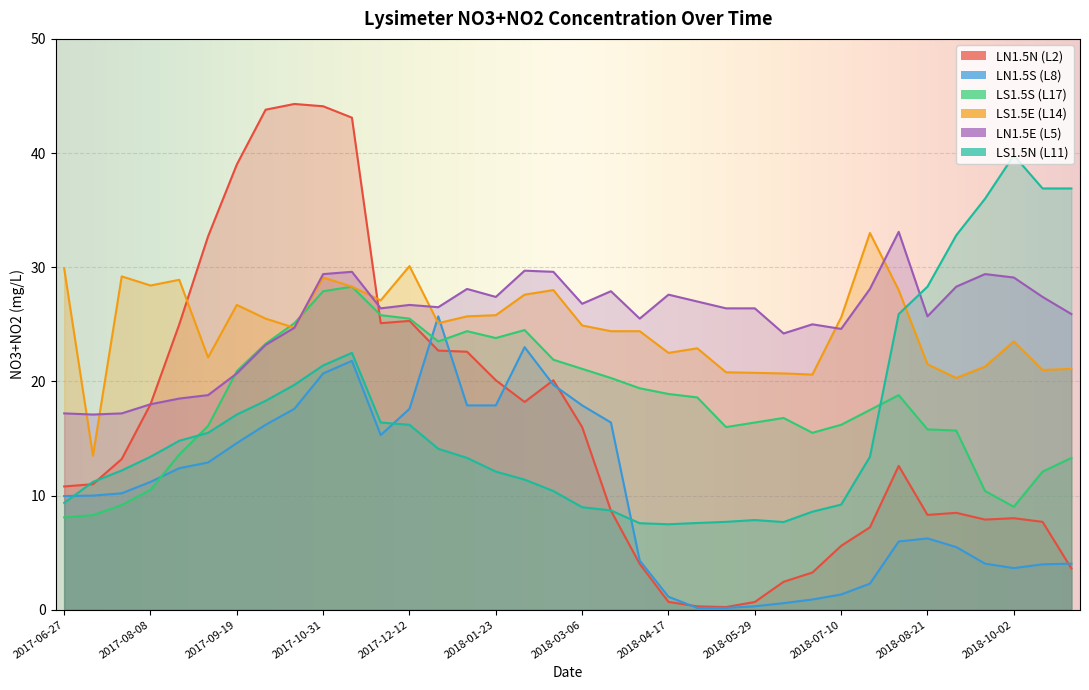

Which series has the widest spread of values?

LN1.5N (L2)